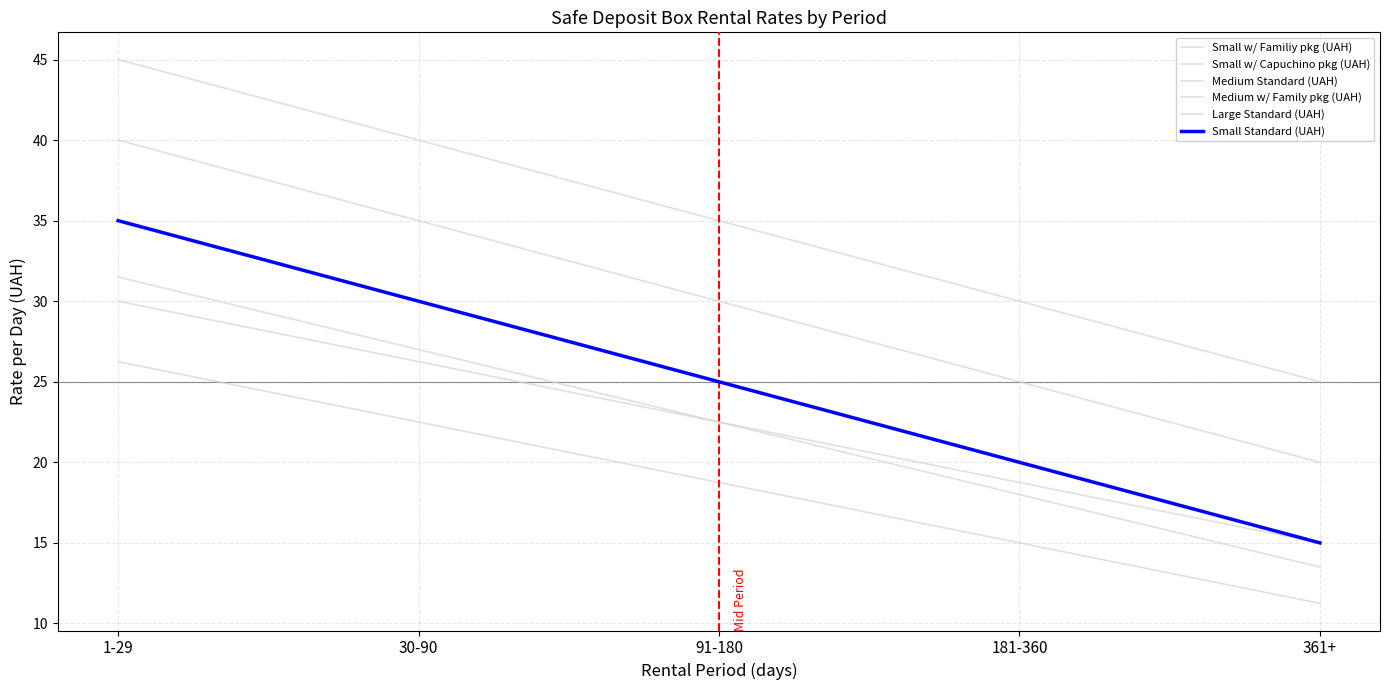

What is the lowest value of the Medium Standard (UAH) series?

20.0